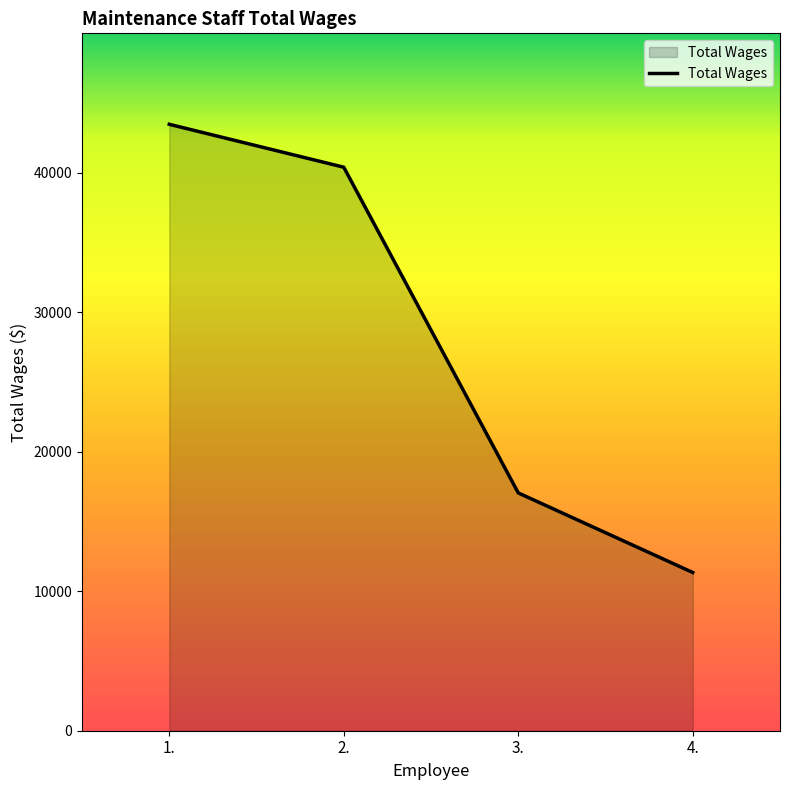

What is the change in value from 2. to 3.?

-23343